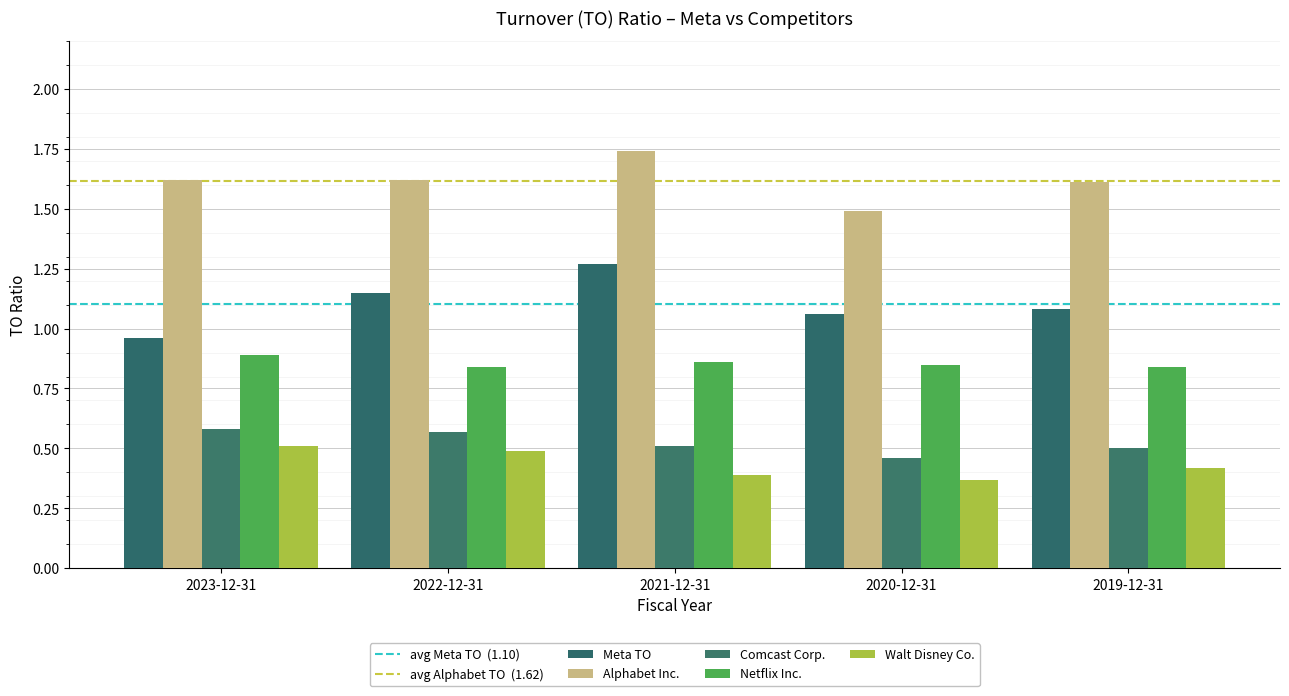

How many bars are there in total?

25